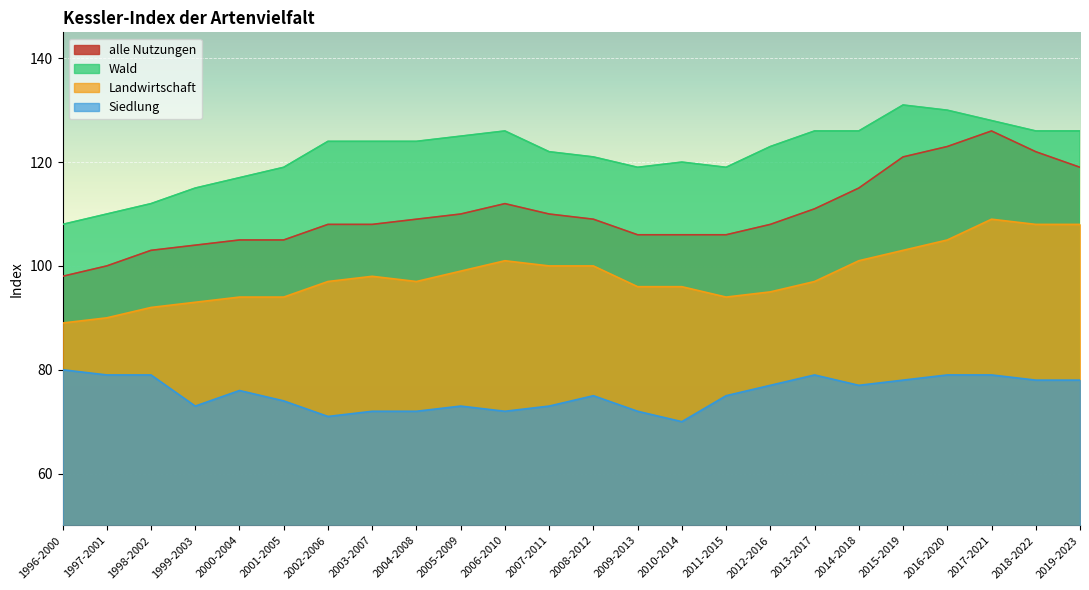

What are all the series names shown in the legend?

alle Nutzungen, Wald, Landwirtschaft, Siedlung